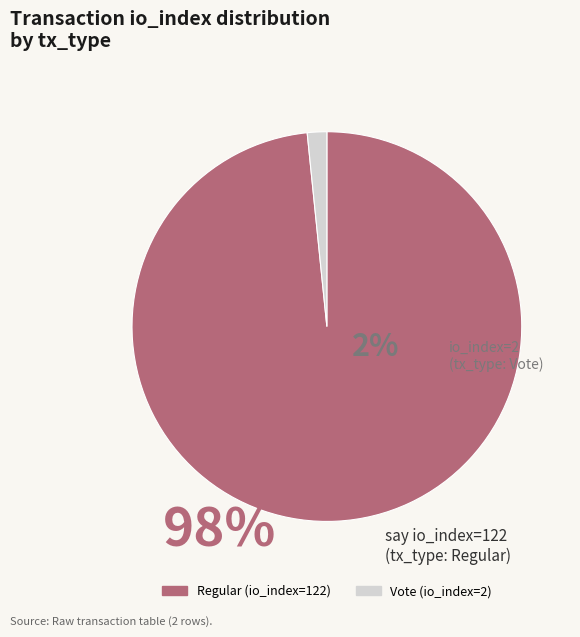

True or false: Vote (io_index=2) accounts for 2% of the total.

True